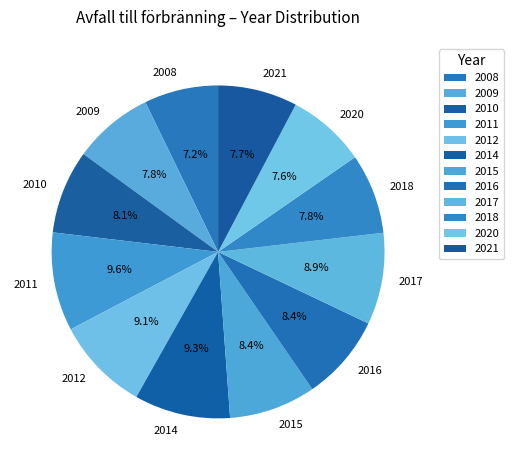

Is there any slice that represents more than half of the pie?

No